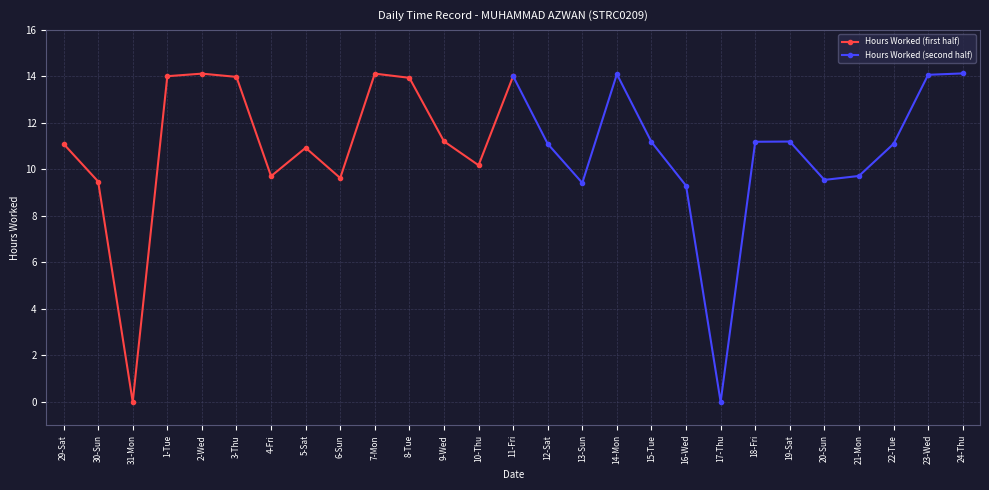

Where is Hours Worked (first half) nearest to the value 7?

30-Sun